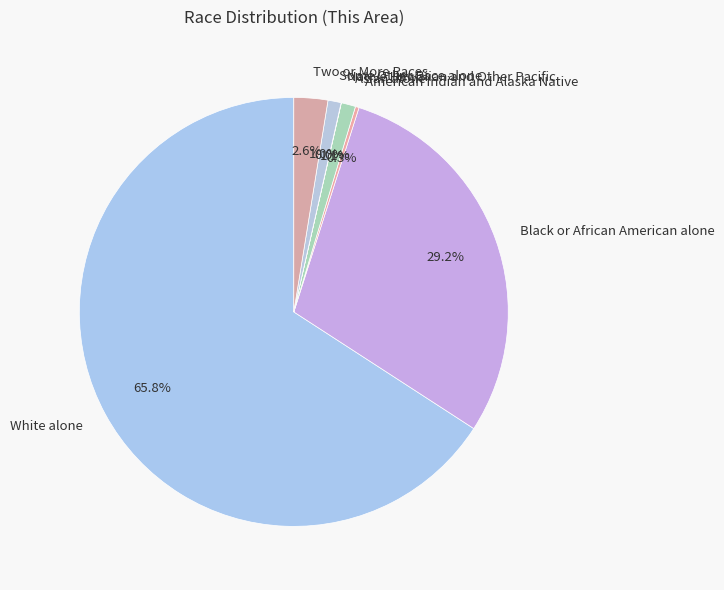

Between Two or More Races and White alone, which is larger?

White alone